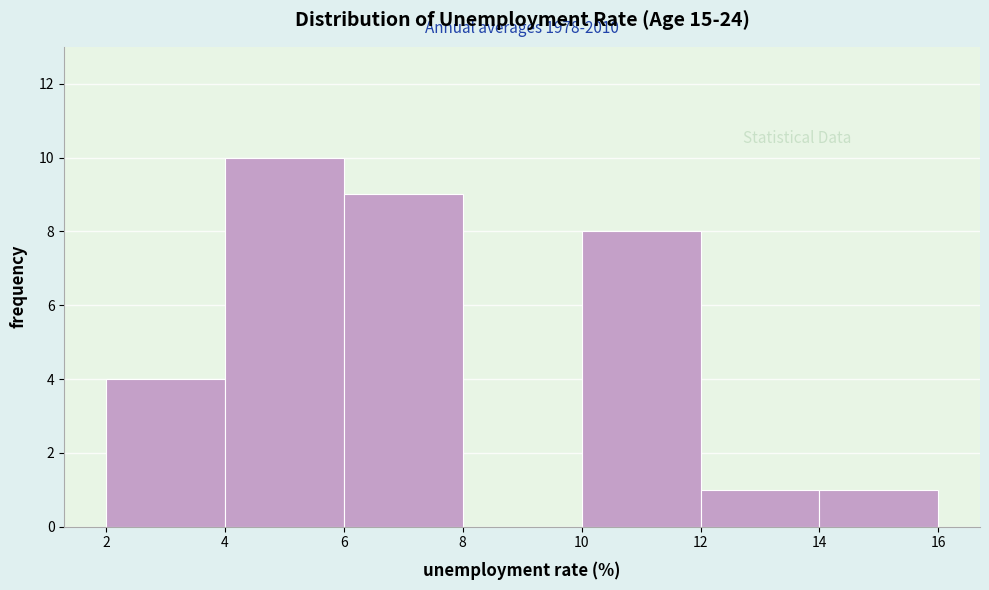

Which range on the x-axis has the tallest bar?

4 to 6